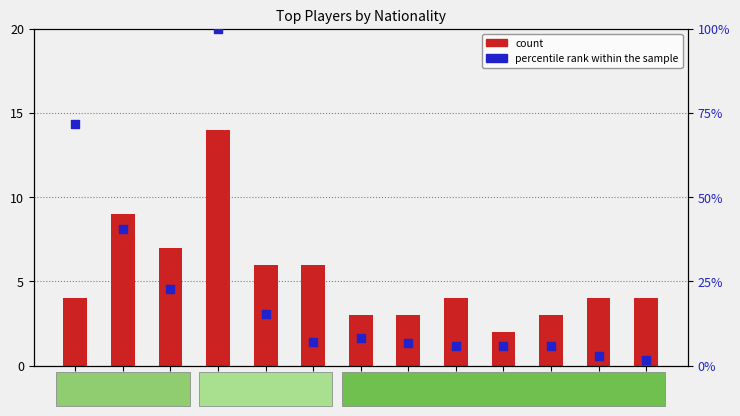

What are all the series names shown in the legend?

count, percentile rank within the sample